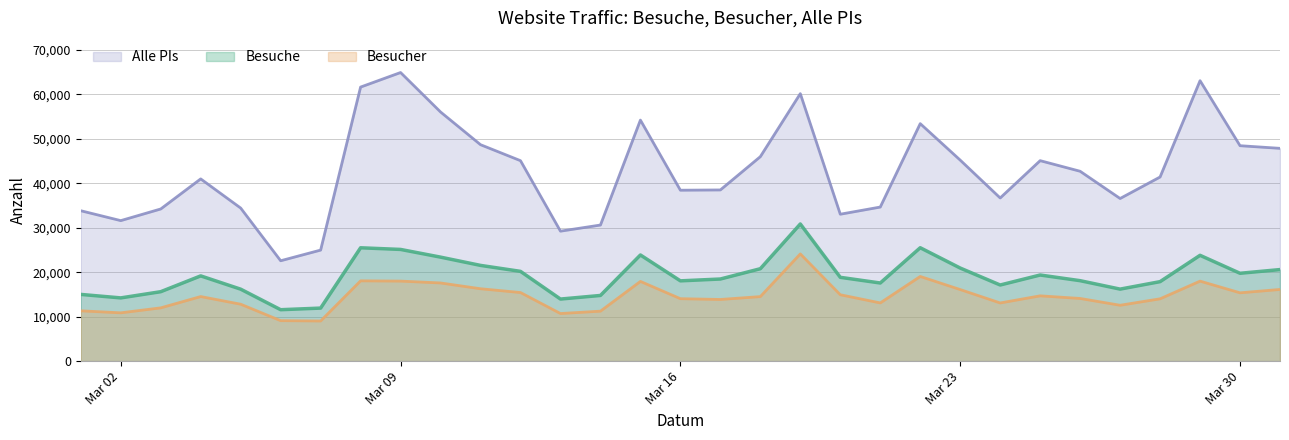

List the series in order of their overall mean, highest first.

Alle PIs, Besuche, Besucher